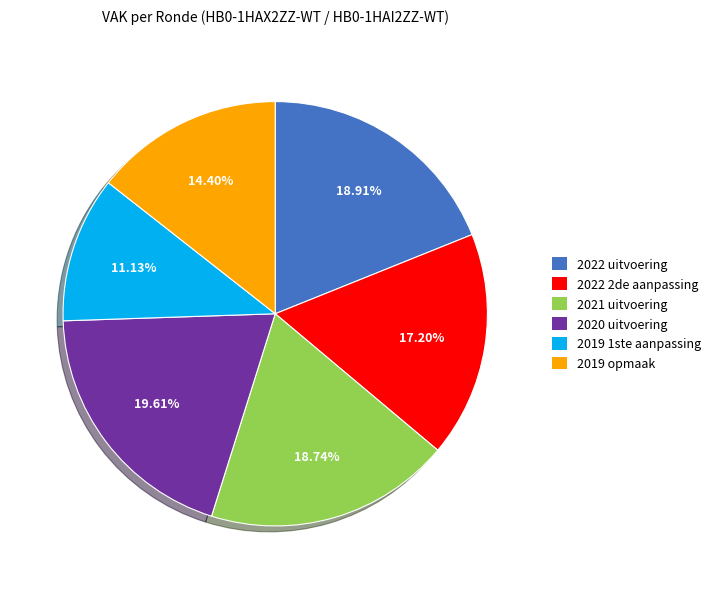

To the nearest percent, what percentage of the pie is 2019 opmaak?

14%